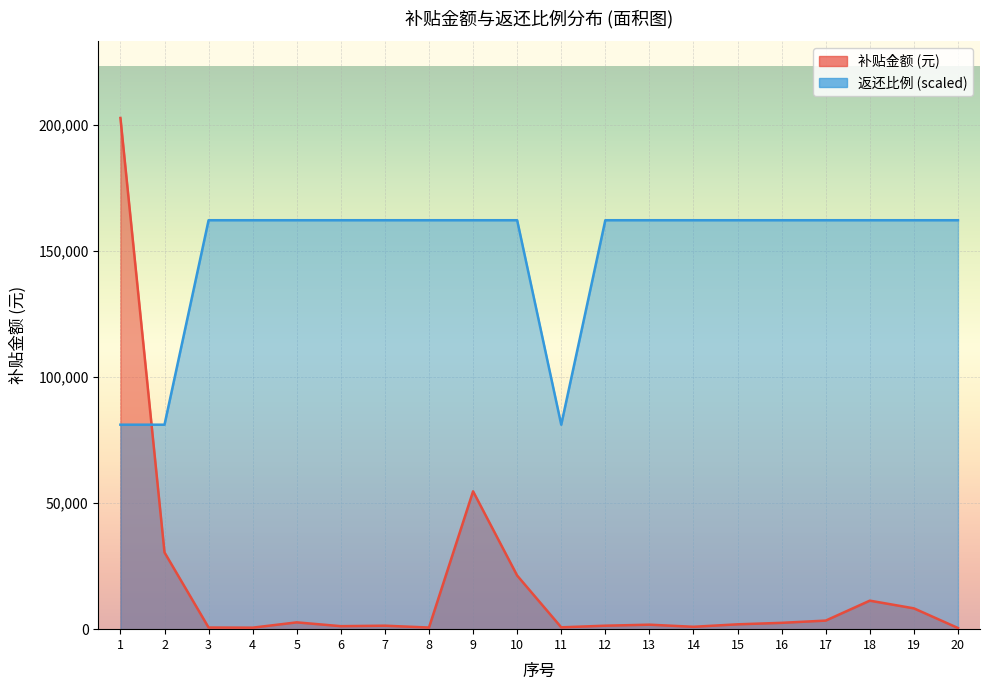

In 返还比例, how many points are lower than both neighbors (excluding endpoints)?

1